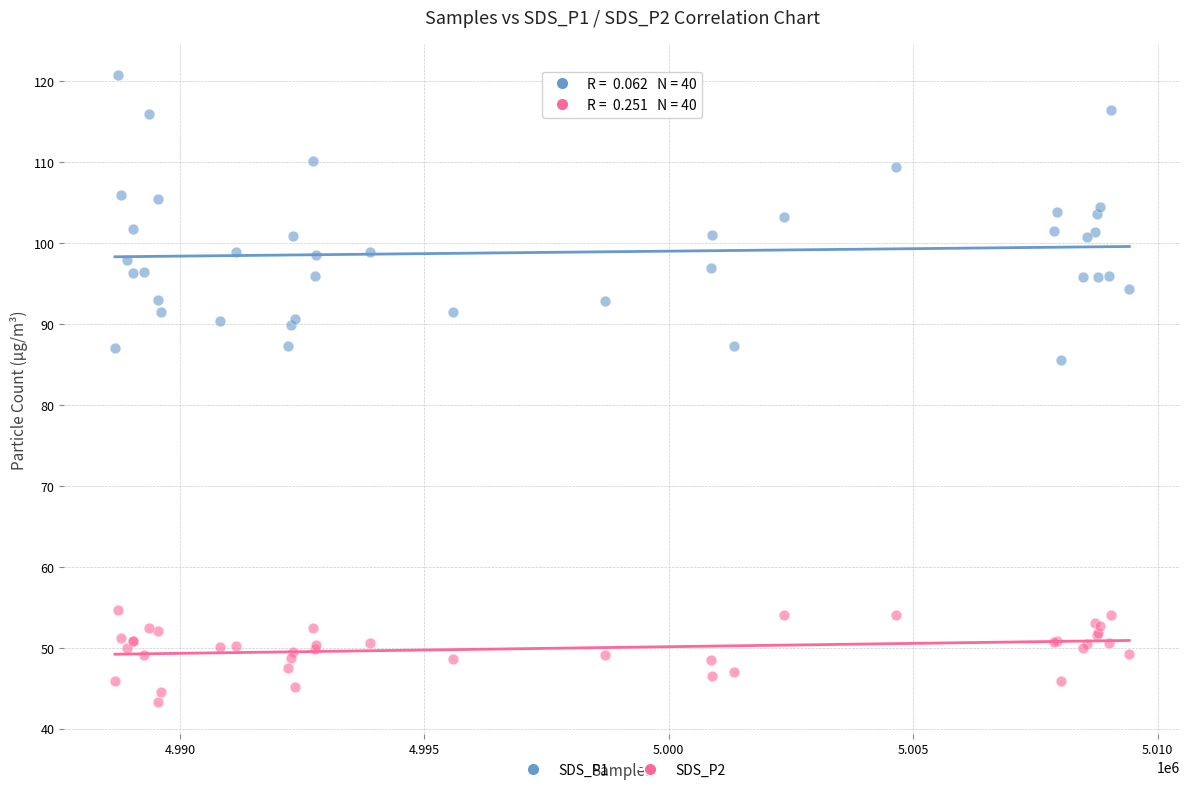

What are all the series names shown in the legend?

SDS_P1, SDS_P2